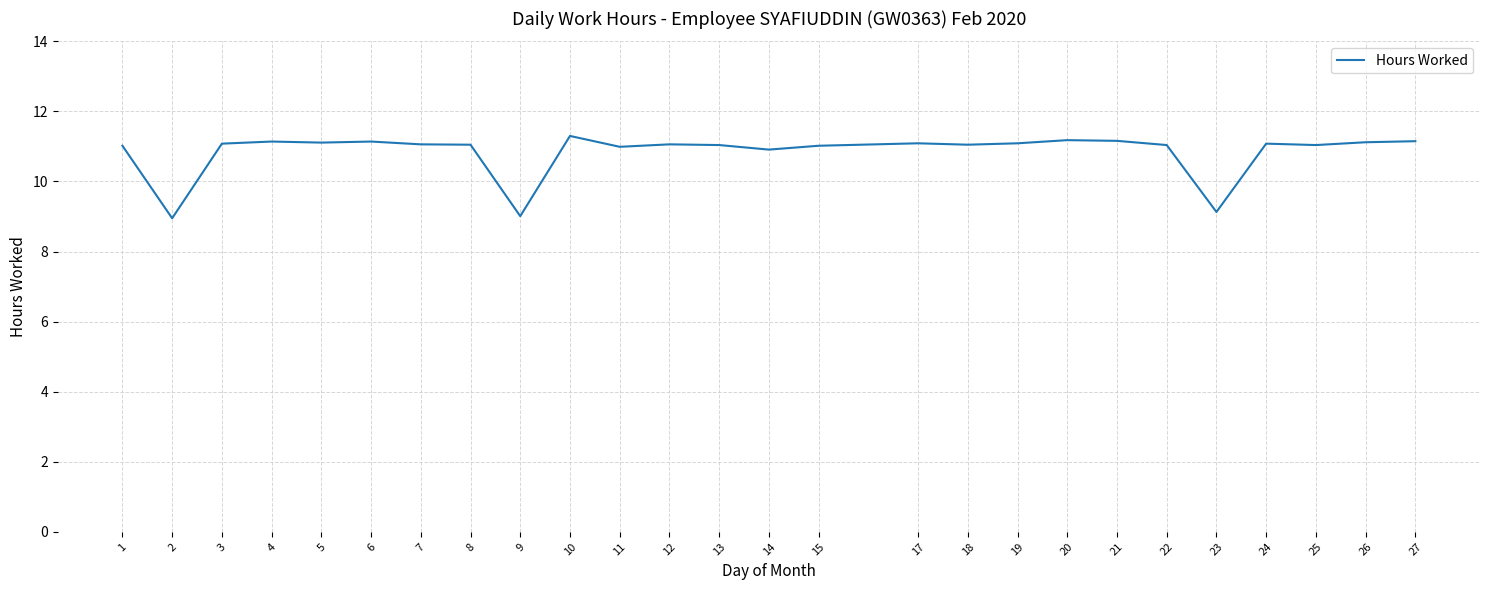

The value at 24 is 11.1. True or false?

True